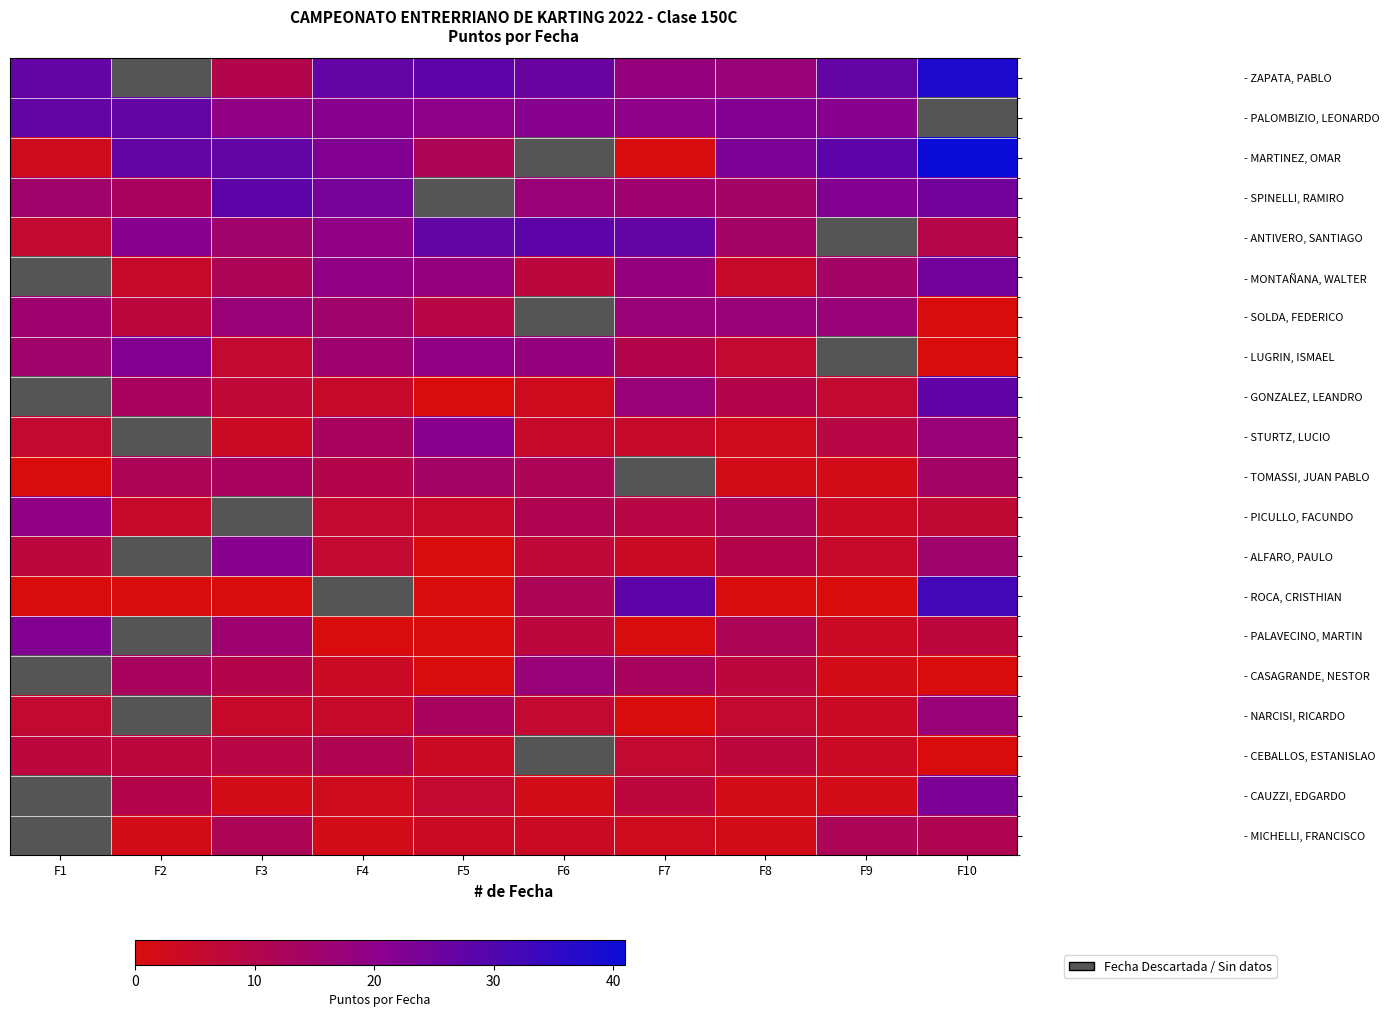

Which series has the widest spread of values?

- MARTINEZ, OMAR